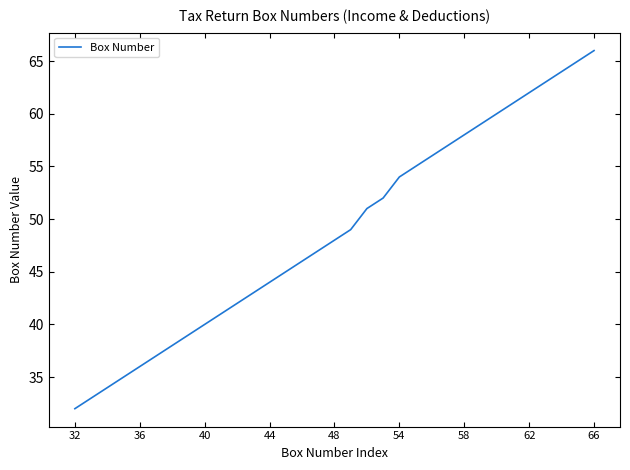

What is the greatest value displayed?

66